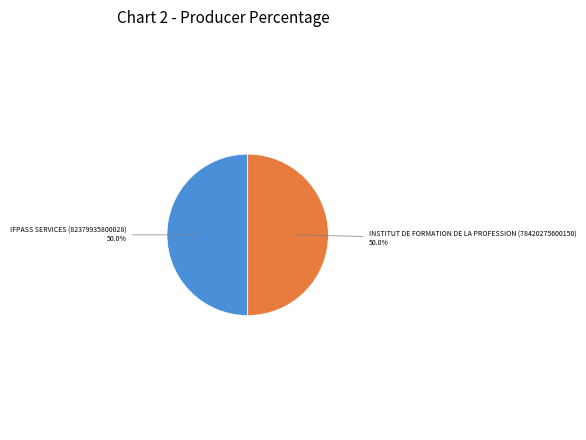

Count the number of slices in the pie.

2